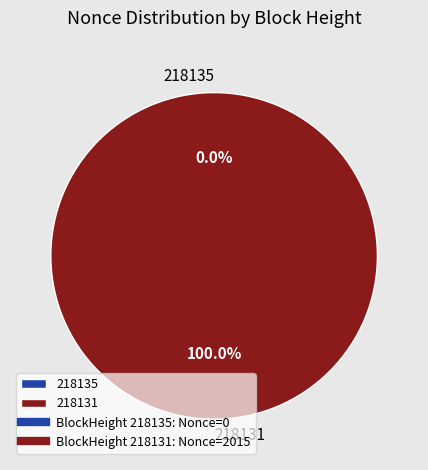

Which has a higher value, 218131 or 218135?

218131